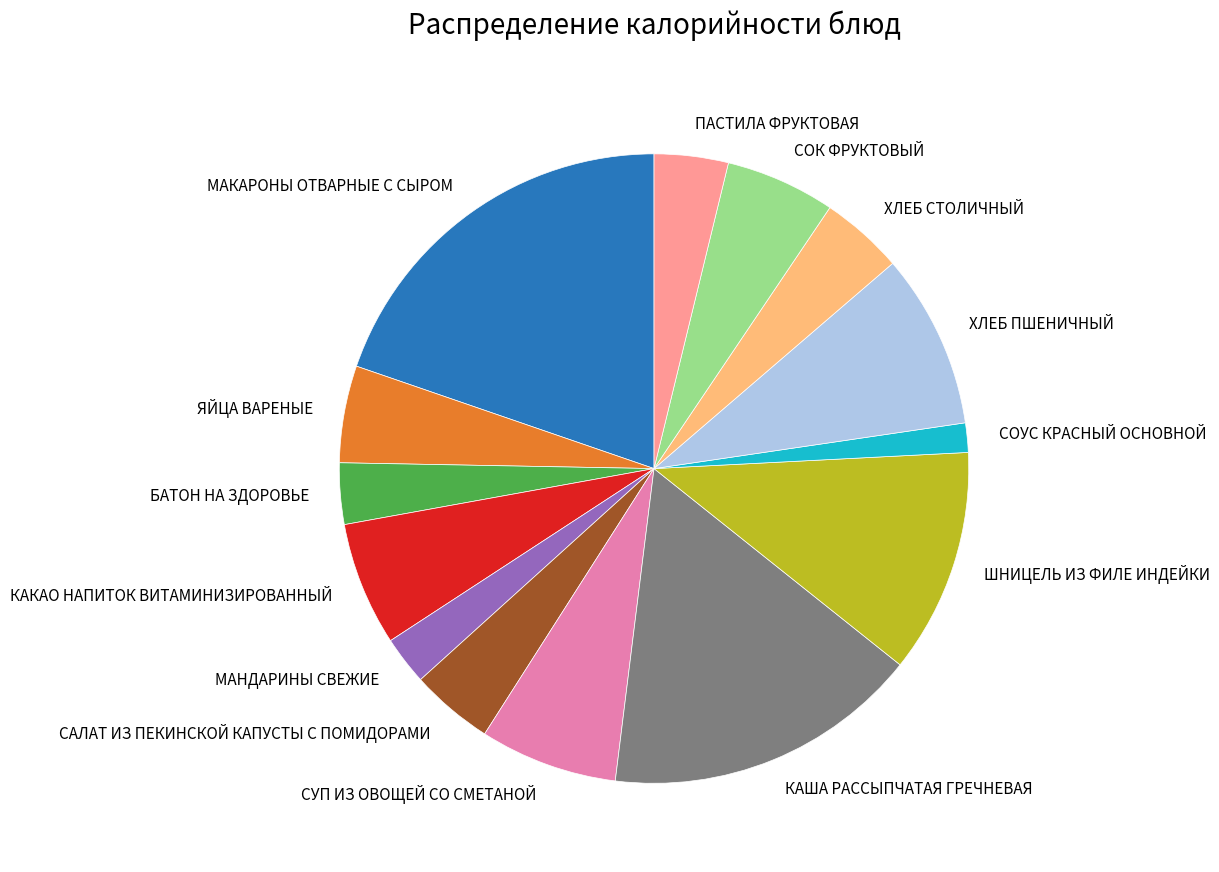

How many slices are in this pie chart?

14